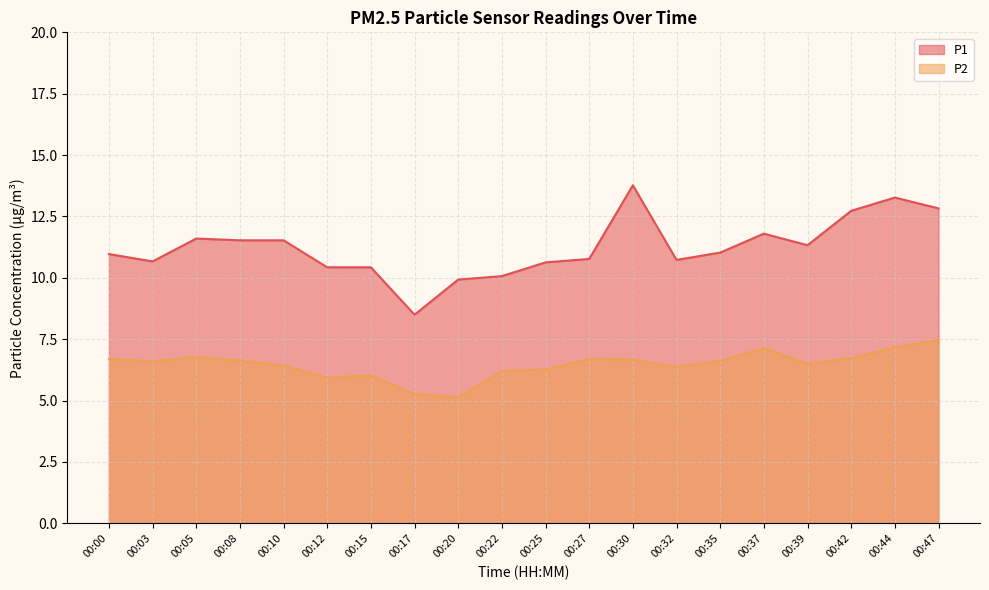

True or false: P2 and P1 cross at least once.

False